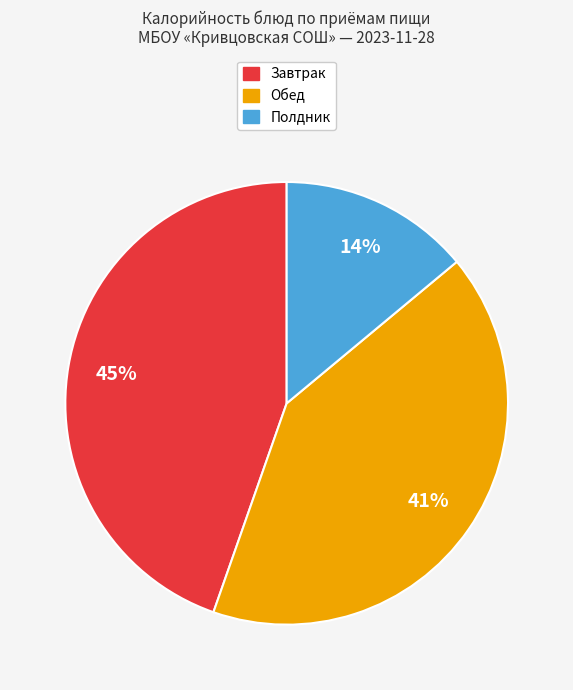

How many segments does this pie chart have?

3